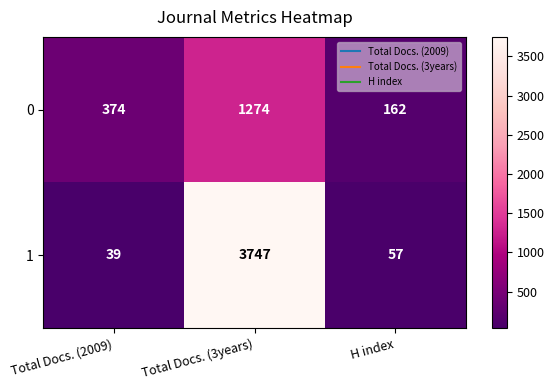

True or false: 0 has a value of 162 at H index.

True